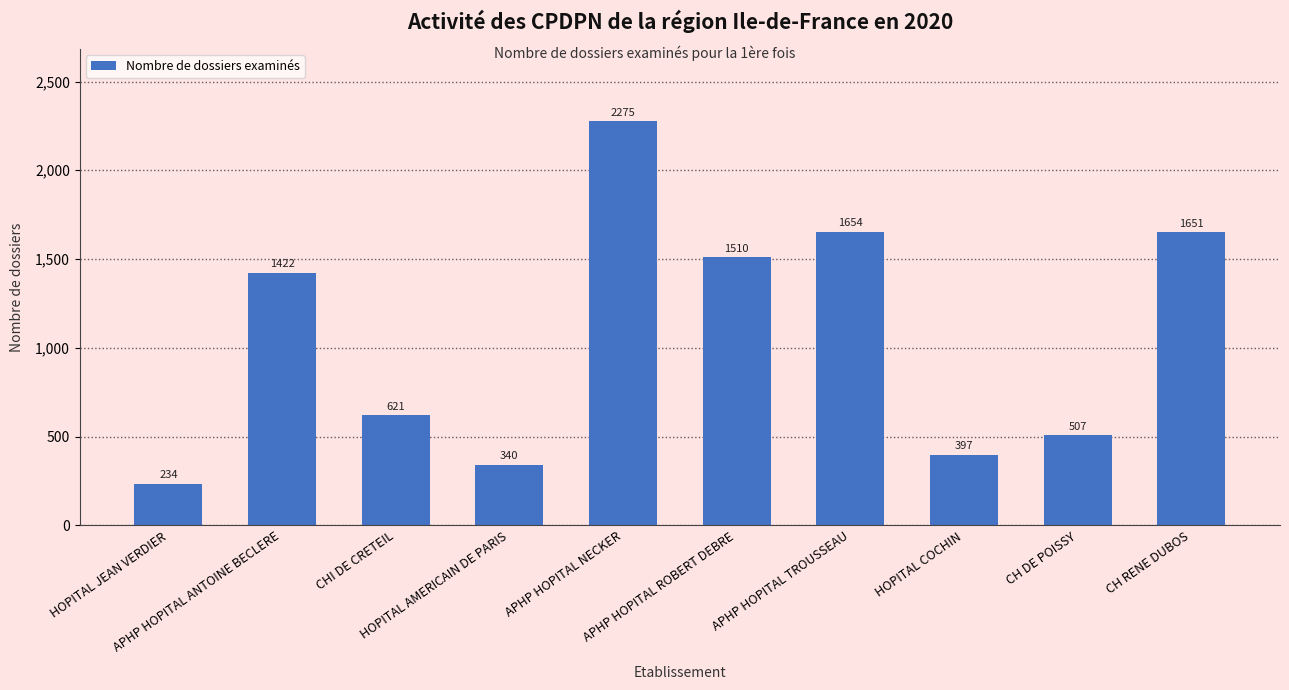

Where is the data nearest to the value 1254?

APHP HOPITAL ANTOINE BECLERE